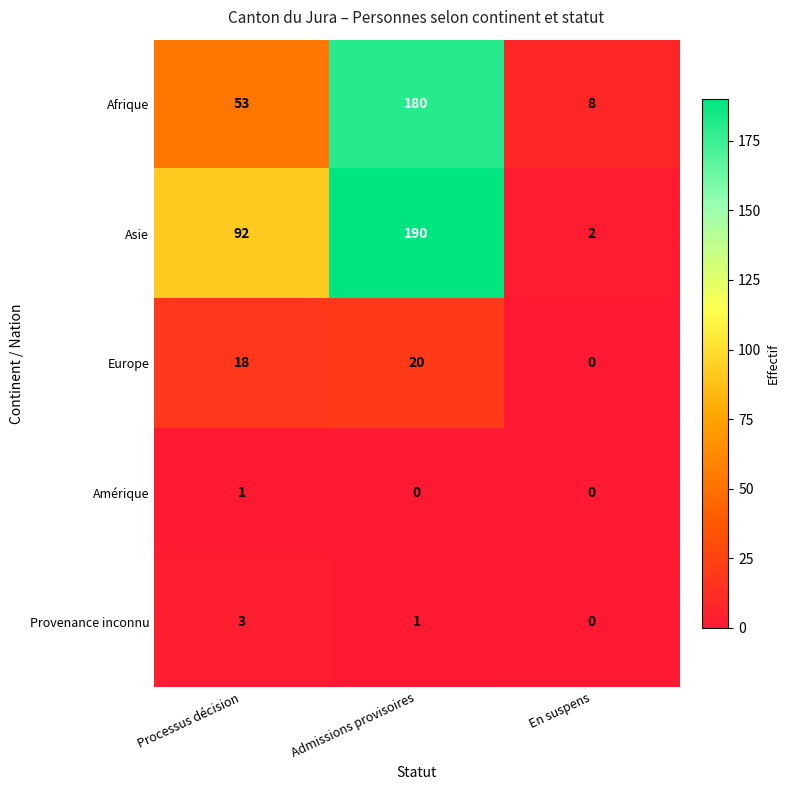

Which category has the highest value across all series?

Admissions provisoires